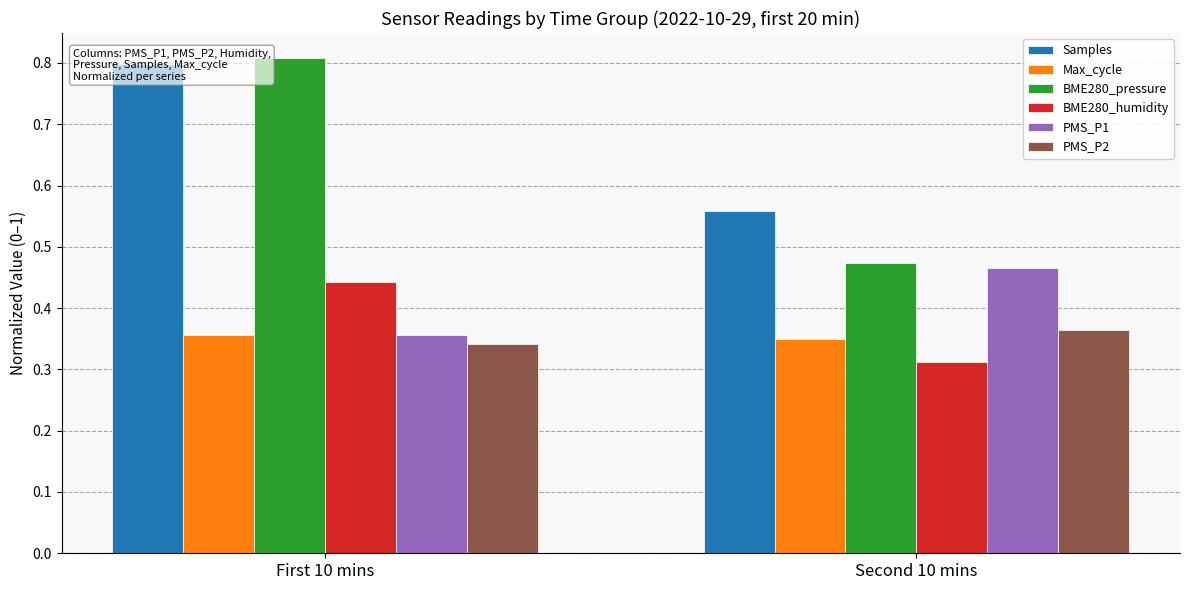

How many bars are there in each group?

6